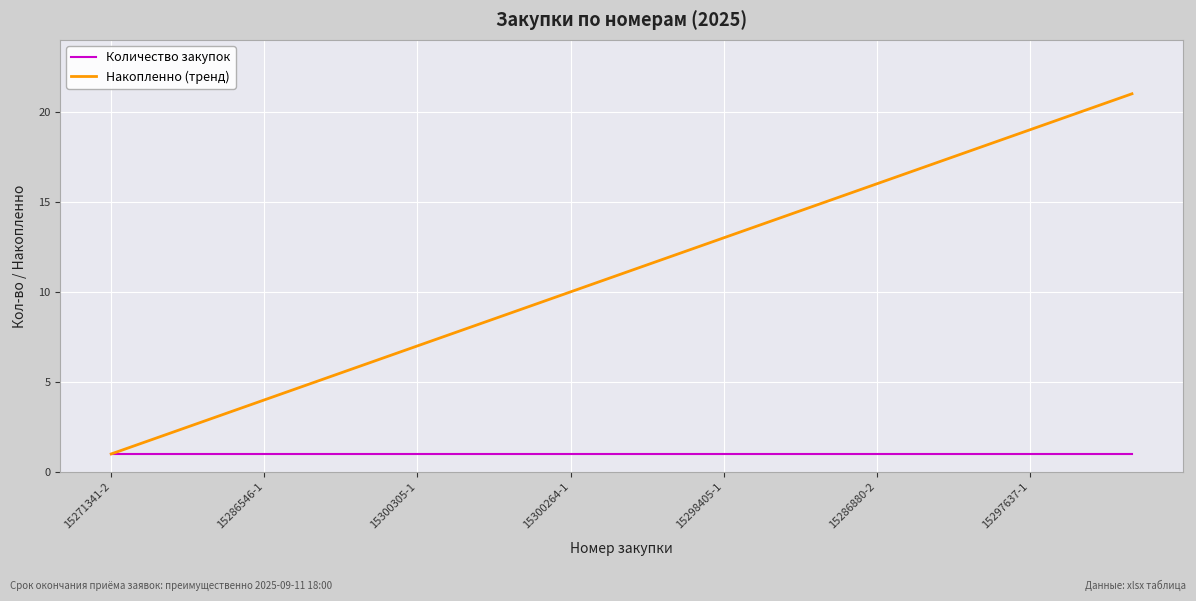

What is the minimum value shown in the chart?

1